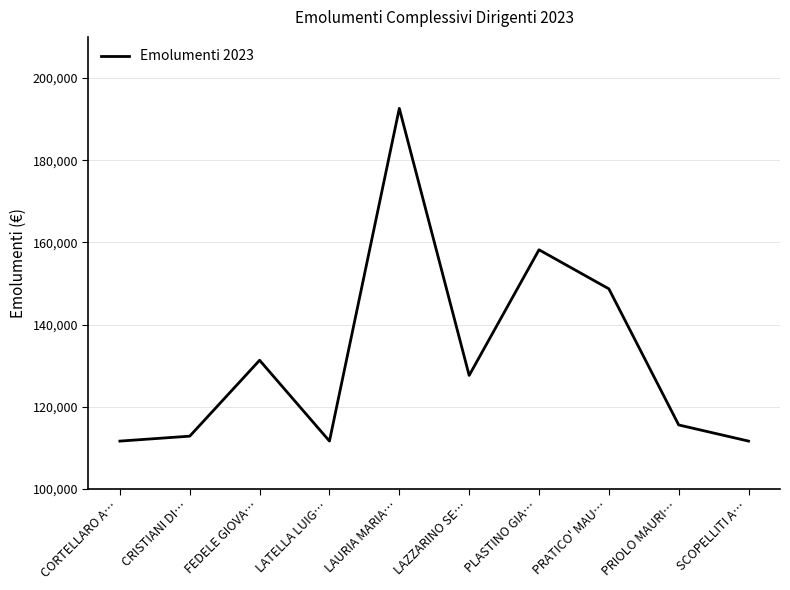

Does the chart display data point markers on the line(s)?

No